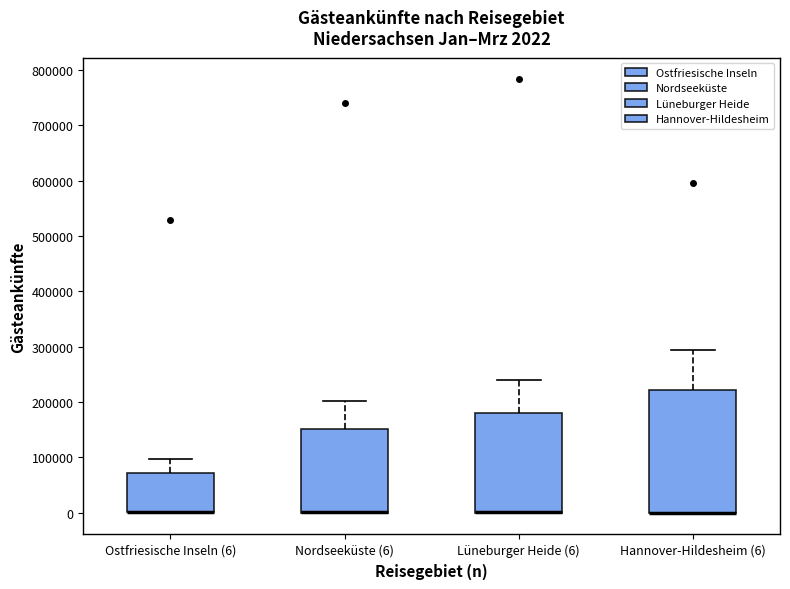

Comparing the boxes themselves (not the whiskers), which one is the tallest?

Hannover-Hildesheim (6)